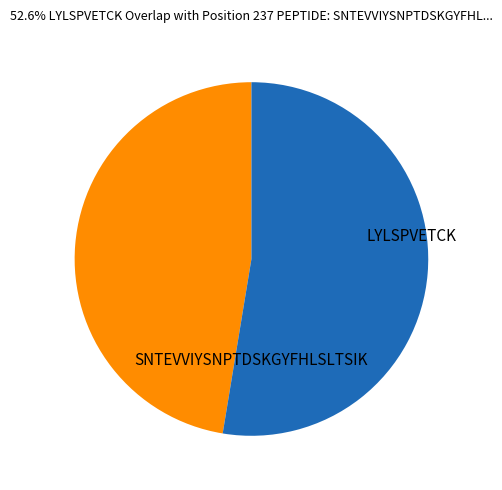

Approximately how many times larger is the value at LYLSPVETCK compared to SNTEVVIYSNPTDSKGYFHLSLTSIK?

1.1